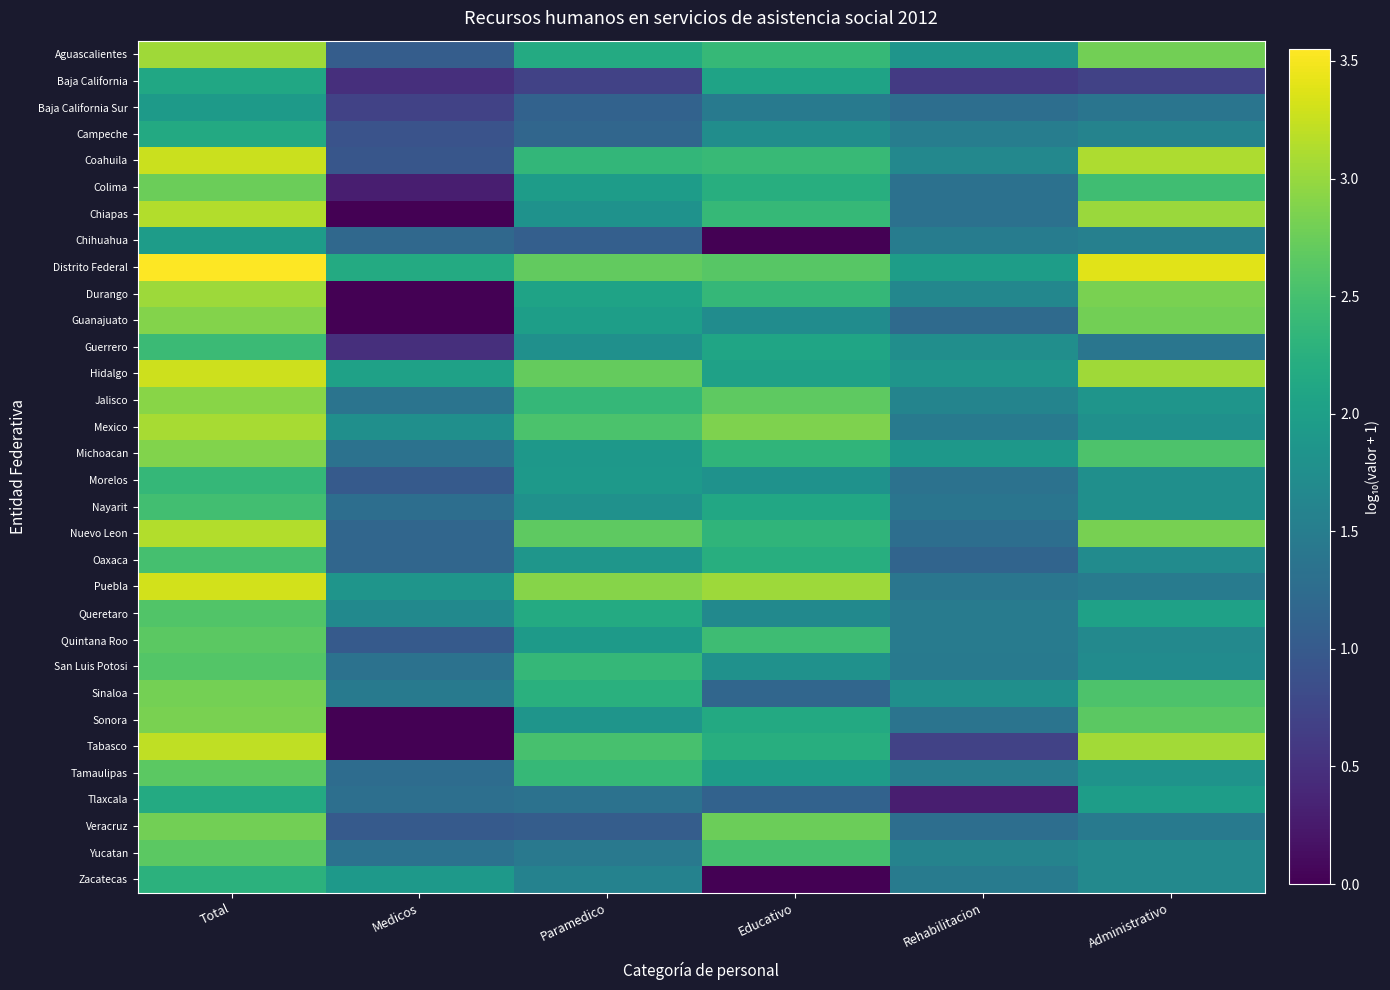

What is the total value across all series at Paramedico?

62.4